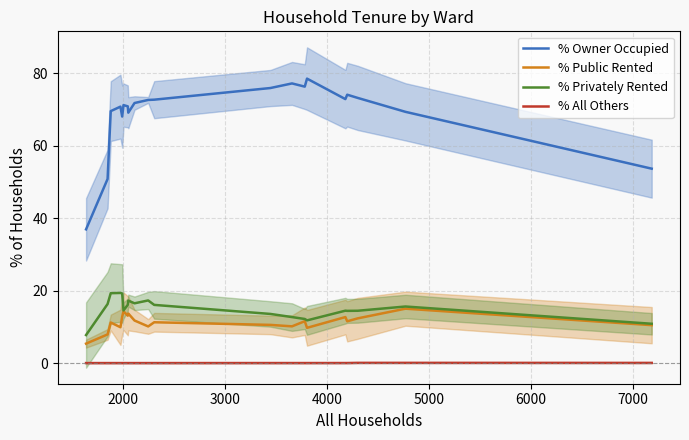

What is the sum of all % Privately Rented values?

299.5